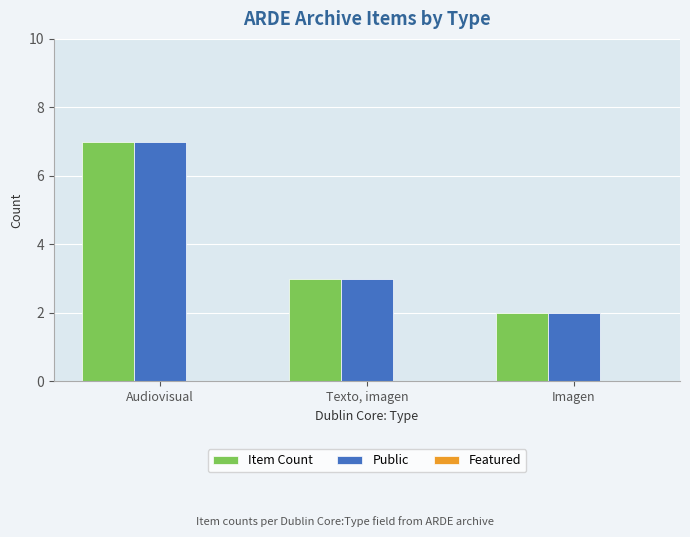

Rank the categories by Public value from highest to lowest.

Audiovisual, Texto, imagen, Imagen